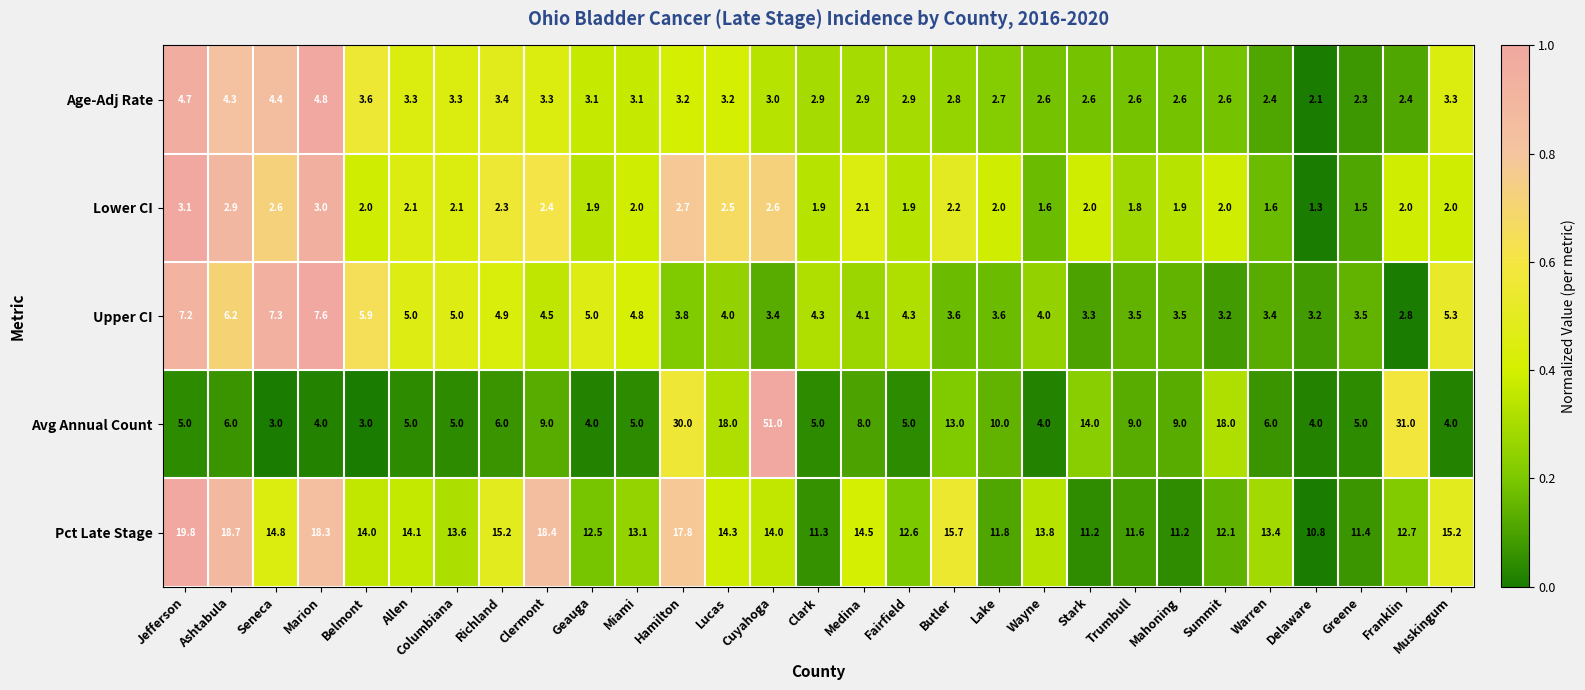

Which series has the largest total across all categories?

Pct Late Stage